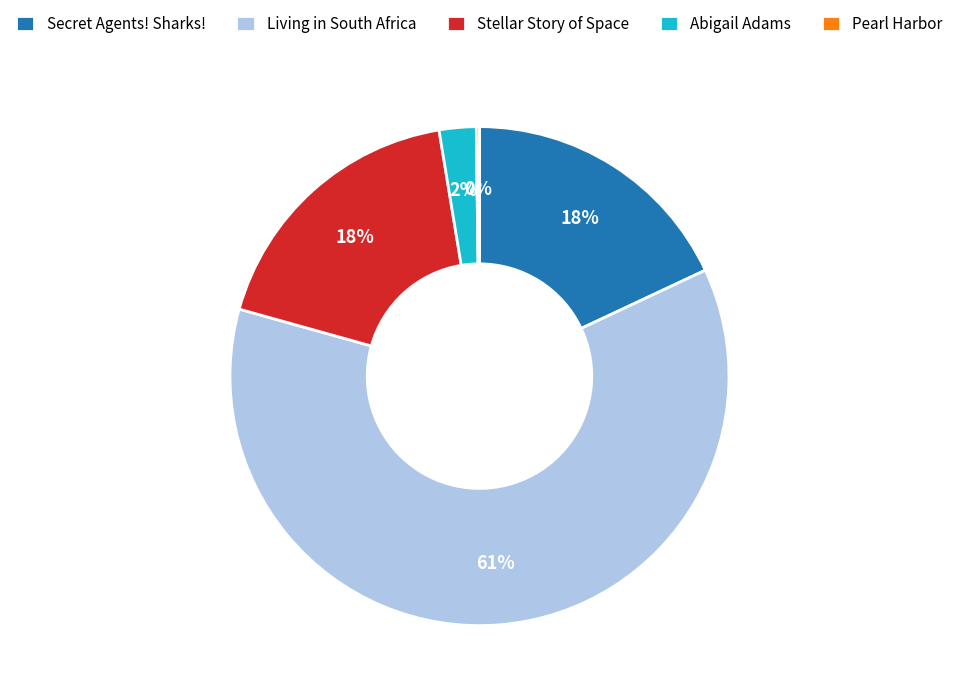

What percentage is the Secret Agents! Sharks! slice, to the nearest percent?

18%